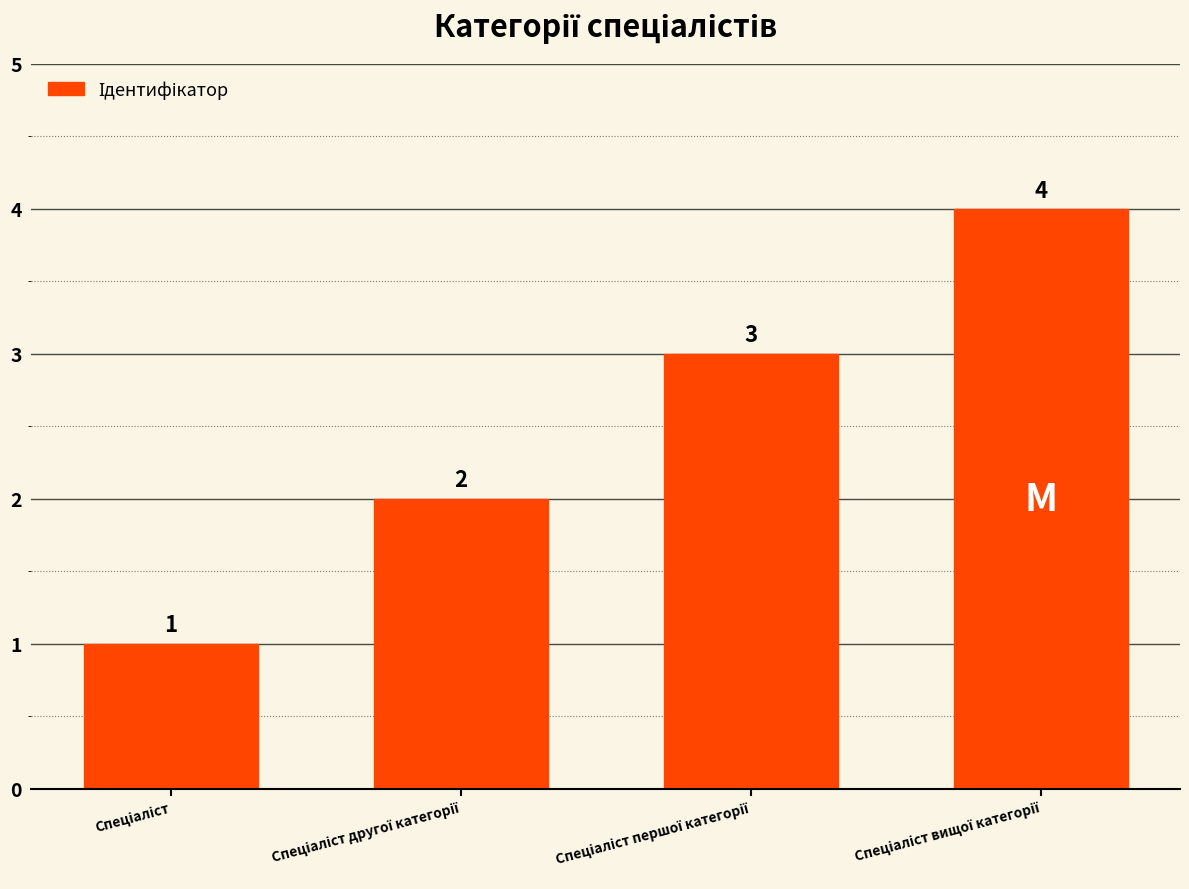

What is the value of the 1st bar from the left?

1